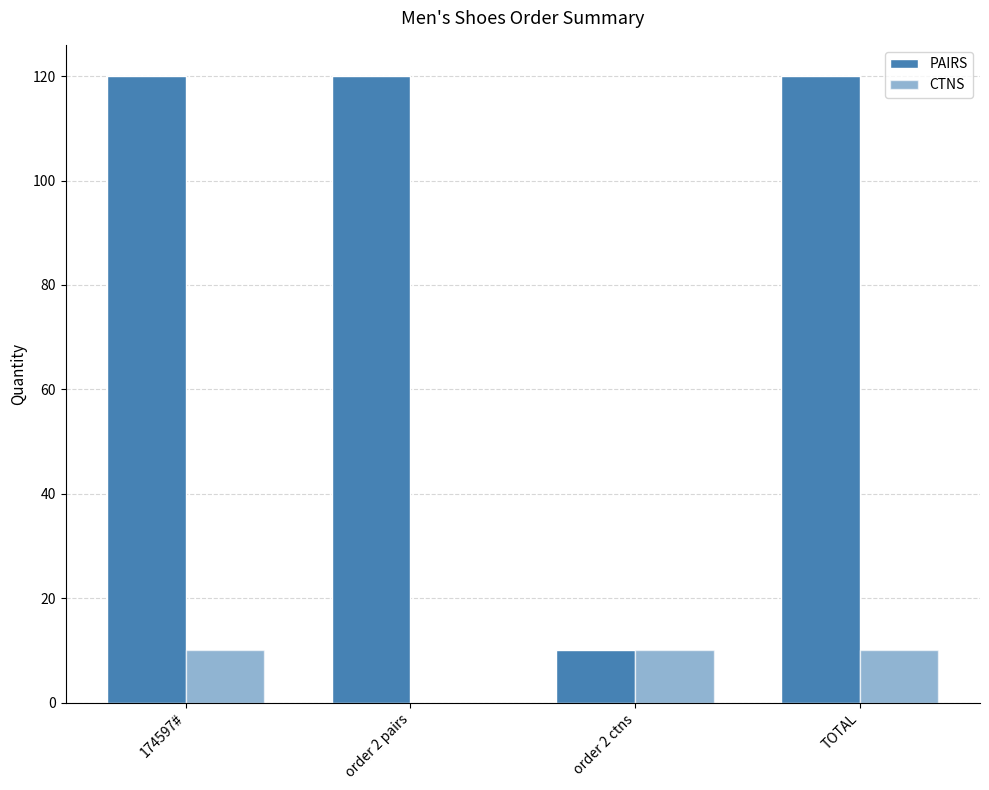

Are the bars grouped side by side (vs. stacked)?

Yes